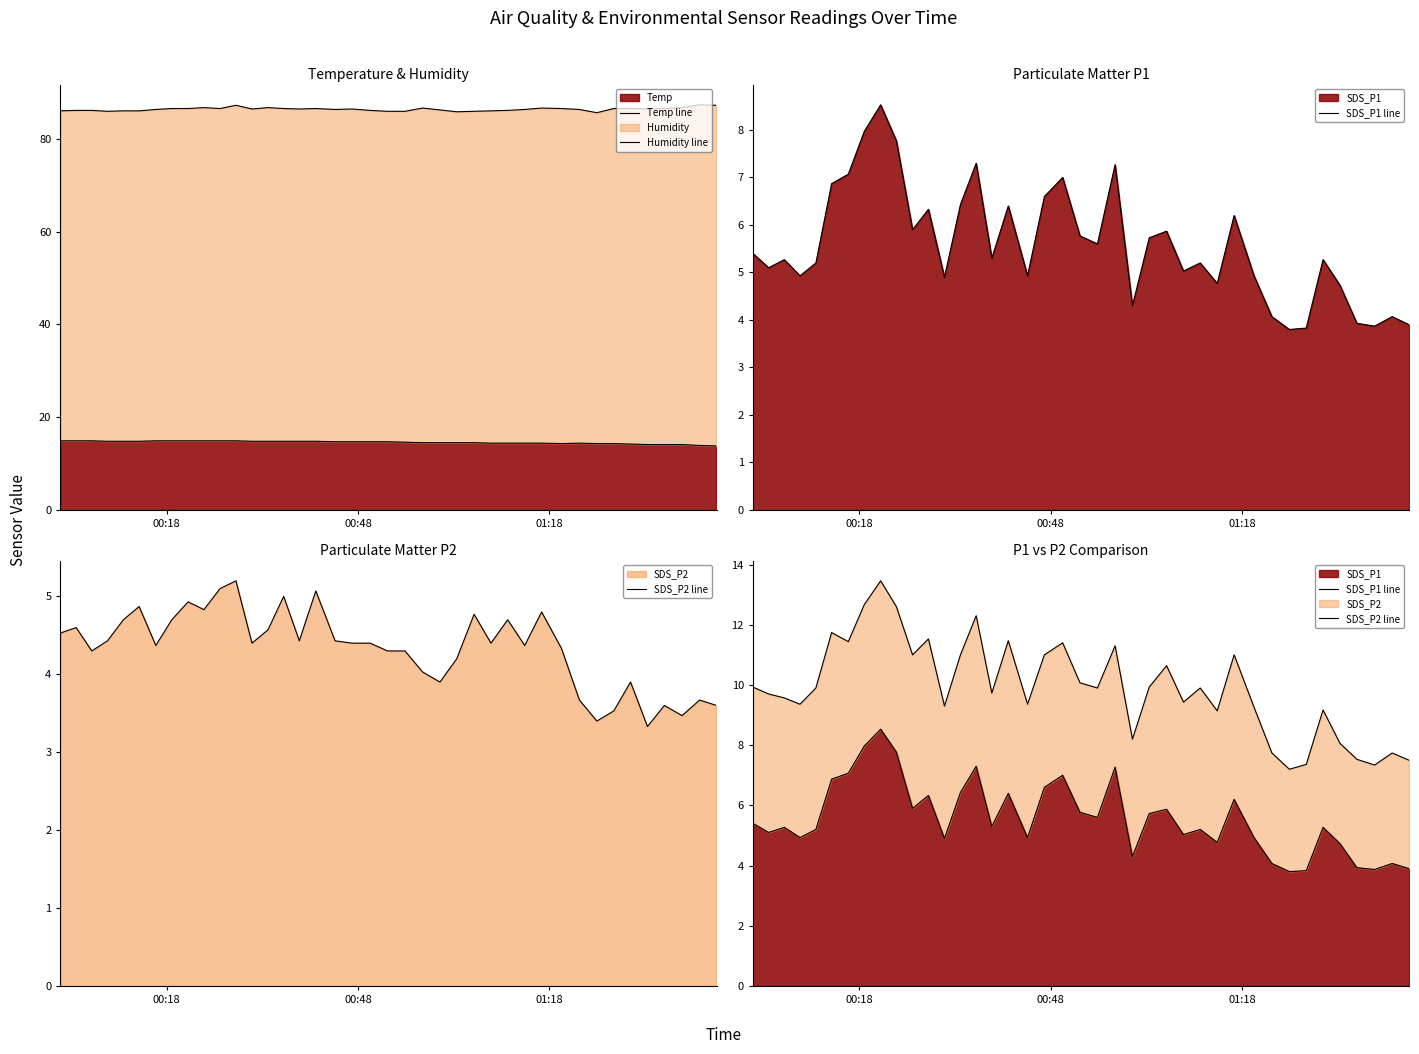

Rank the series by their maximum value, from highest to lowest.

Humidity line, Temp line, SDS_P2 line, SDS_P1 line